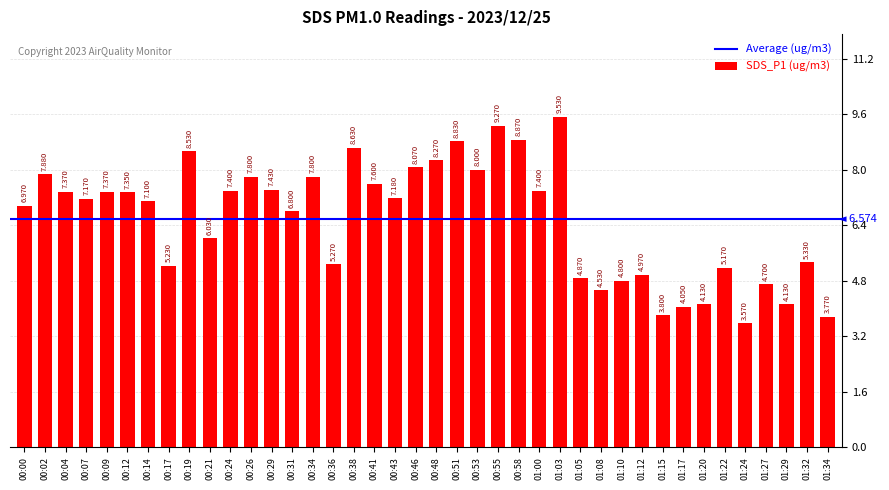

What is the change in value from 00:00 to 00:41?

+0.6